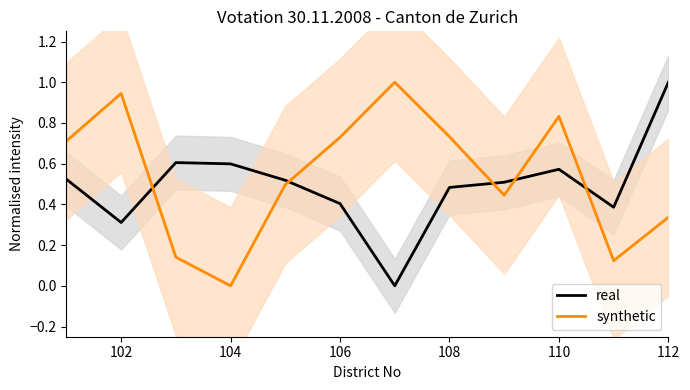

How many values in synthetic are above zero?

11